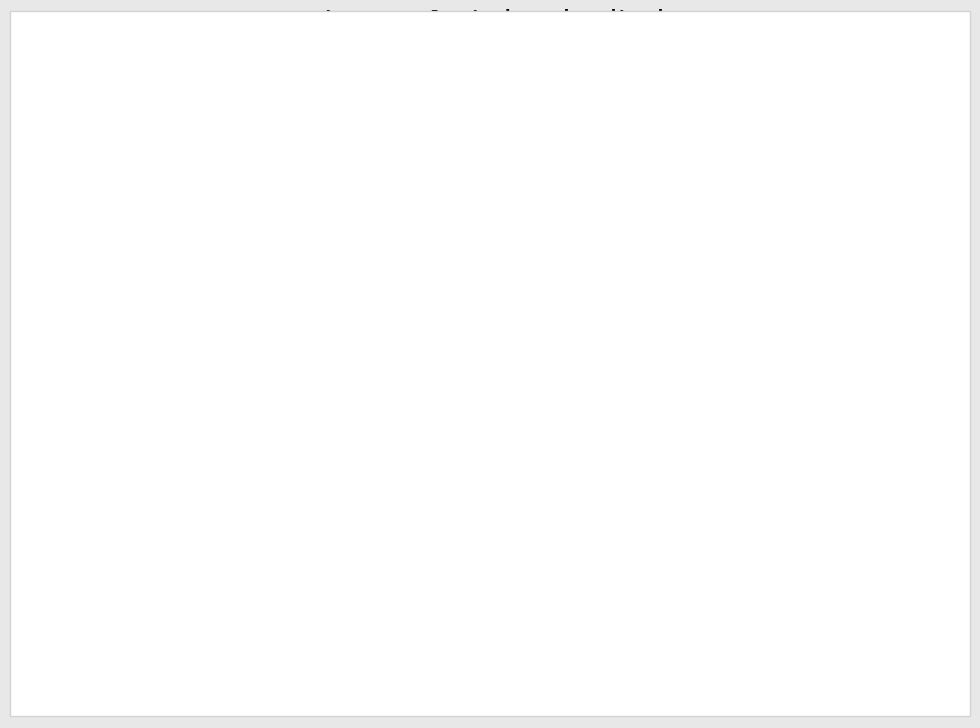

To the nearest percent, what is the difference between the largest and smallest slice percentages?

51%